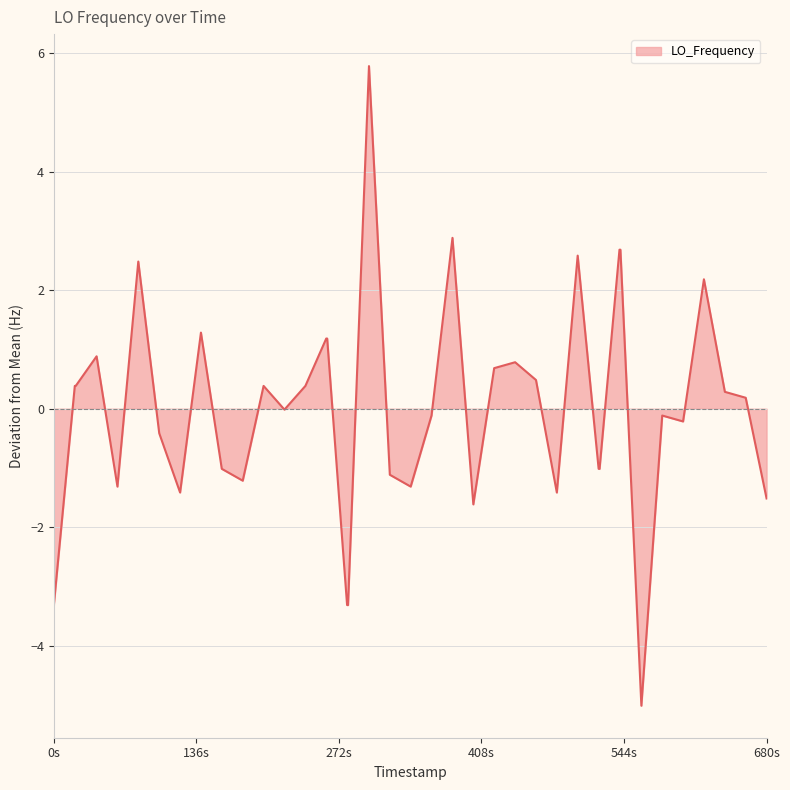

What is the smallest value displayed?

-5.0